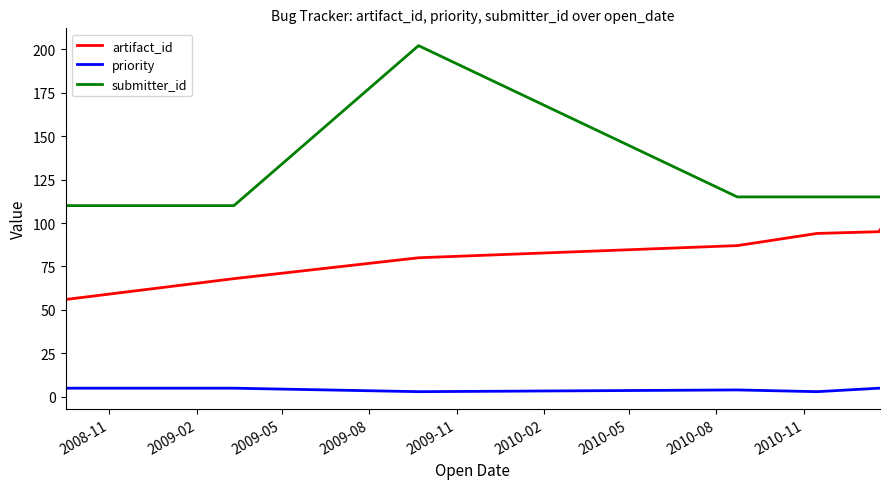

Which series has the widest spread of values?

submitter_id